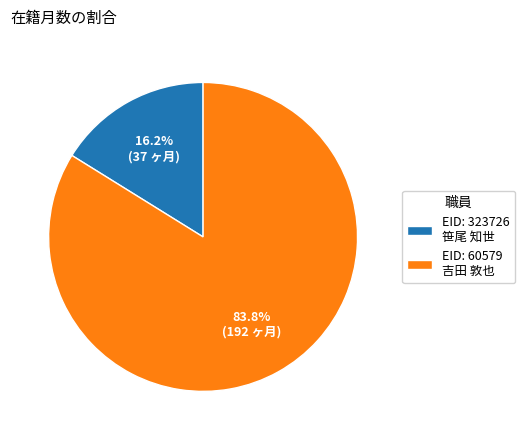

Does EID: 60579 吉田 敦也 account for over 50% of the chart?

Yes